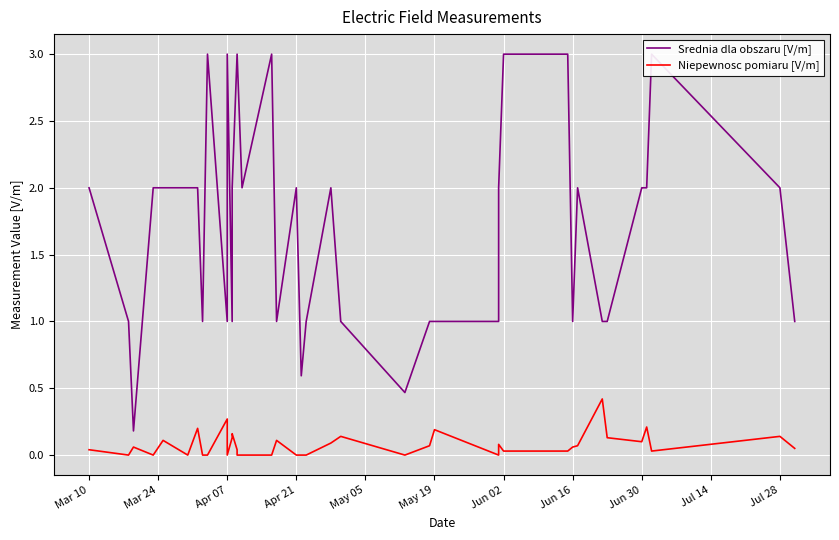

At which label is Niepewnosc pomiaru [V/m] closest to 0?

Mar 24